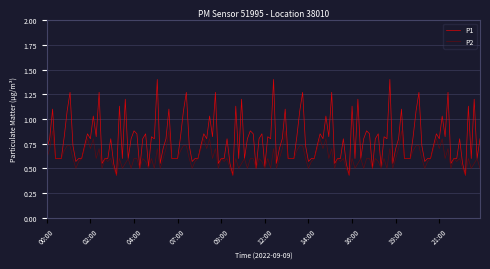

What is the highest value of the P1 series?

1.4